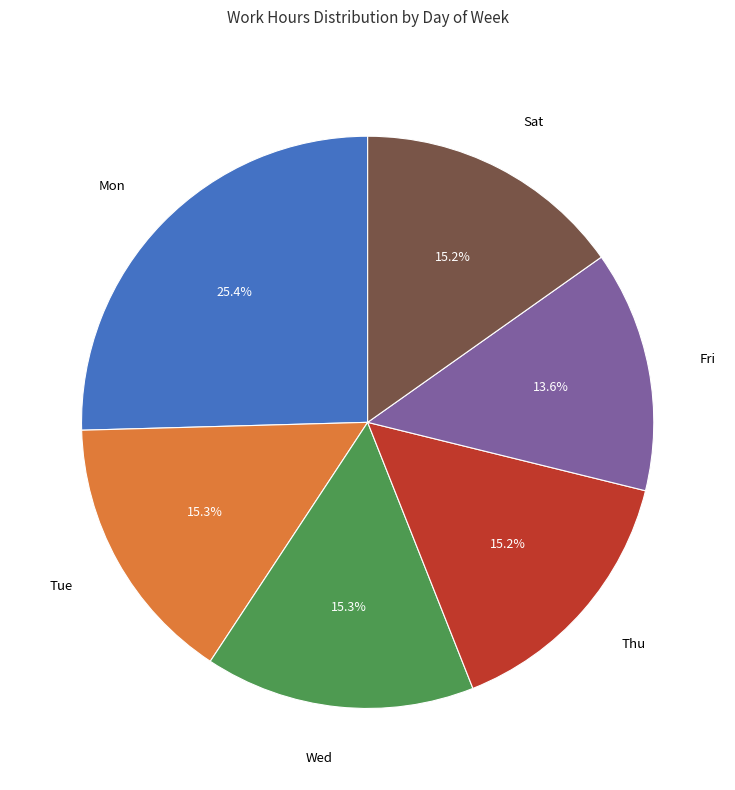

What is the ratio of the value at Sat to the value at Mon?

0.6